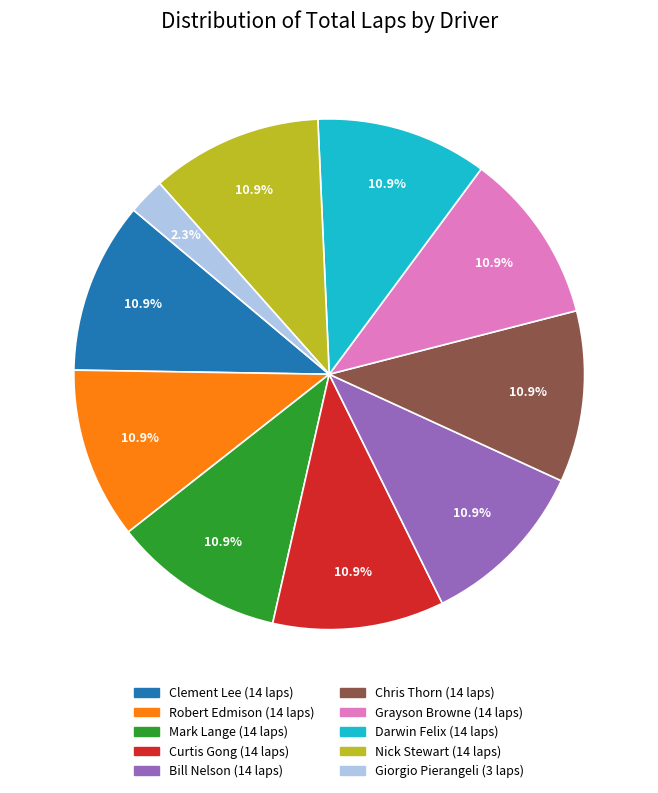

Does any single category account for the majority?

No